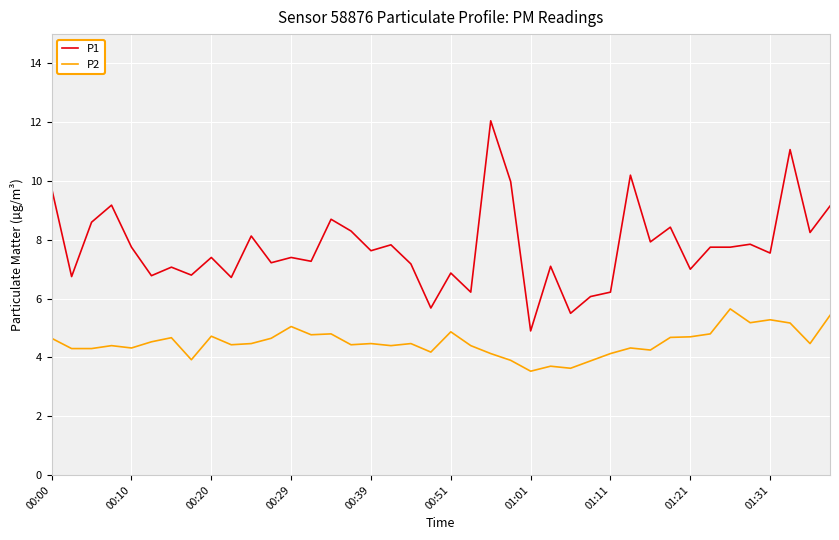

Which series has the largest range (max minus min)?

P1